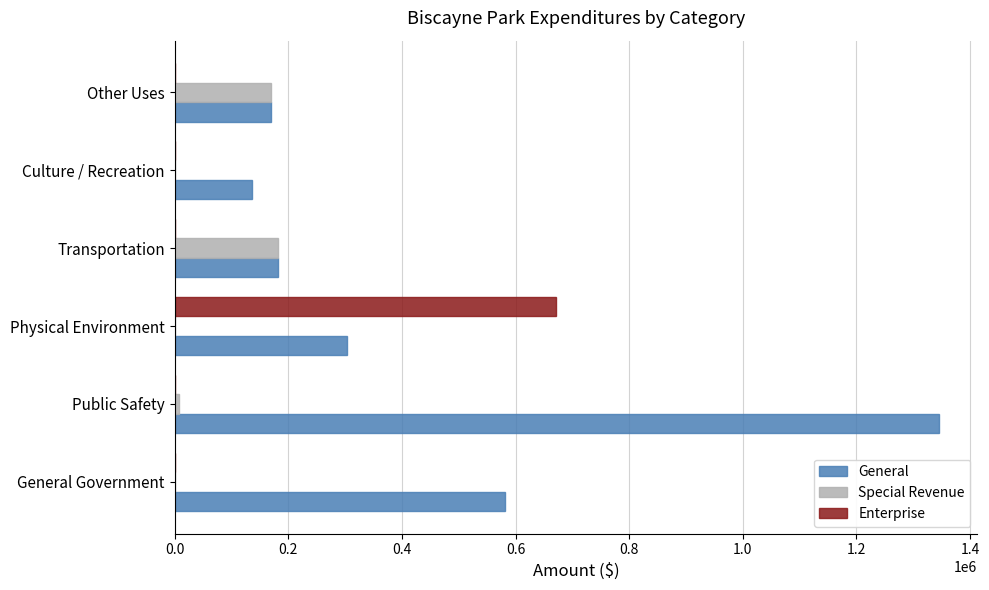

How many data points does each series have?

6